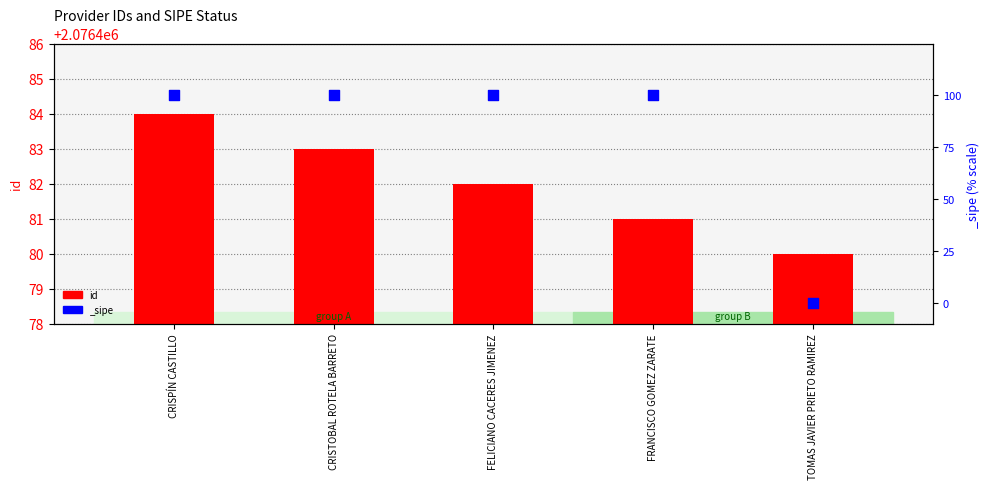

Approximately how many times larger is the value at TOMAS JAVIER PRIETO RAMIREZ compared to CRISPÍN CASTILLO?

1.0